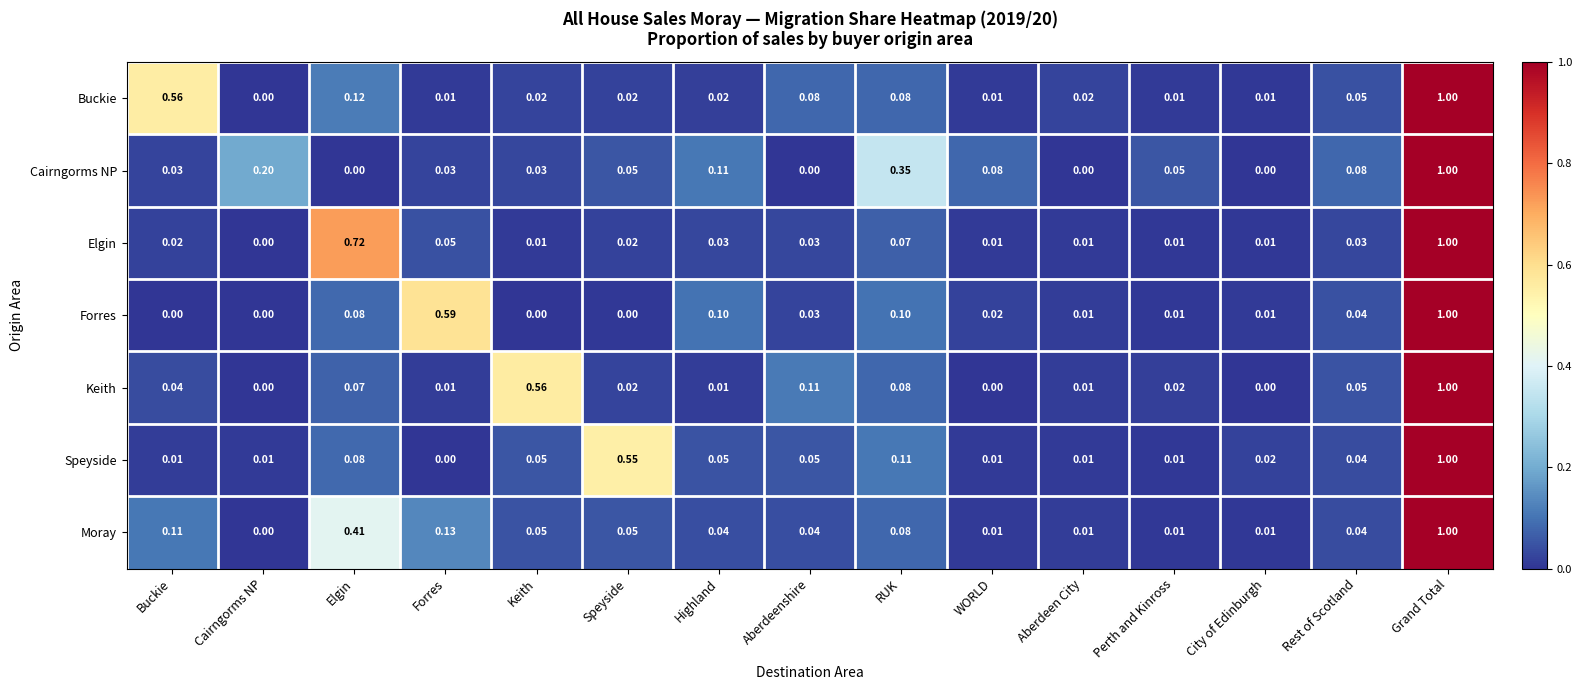

Which series changed the most between Elgin and Highland?

Elgin